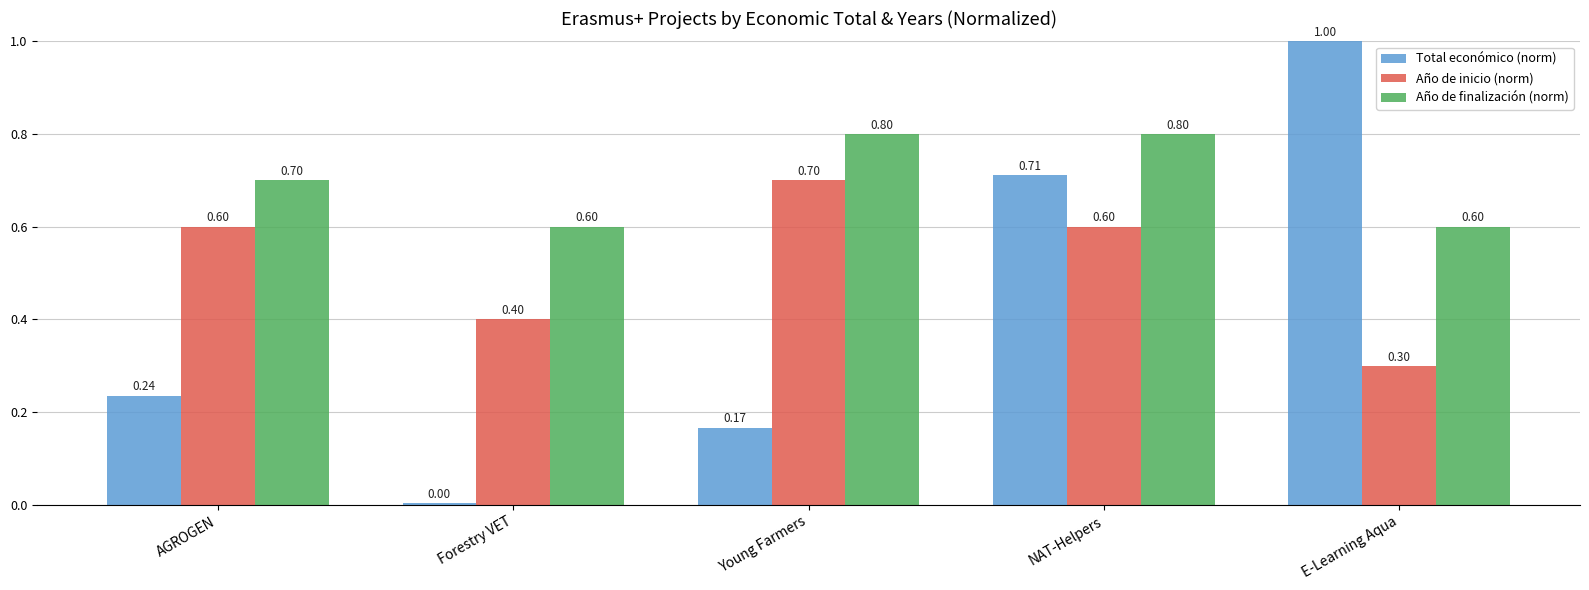

Is the value of Total económico (norm) at Young Farmers greater than the value of Año de finalización (norm) at Young Farmers?

No